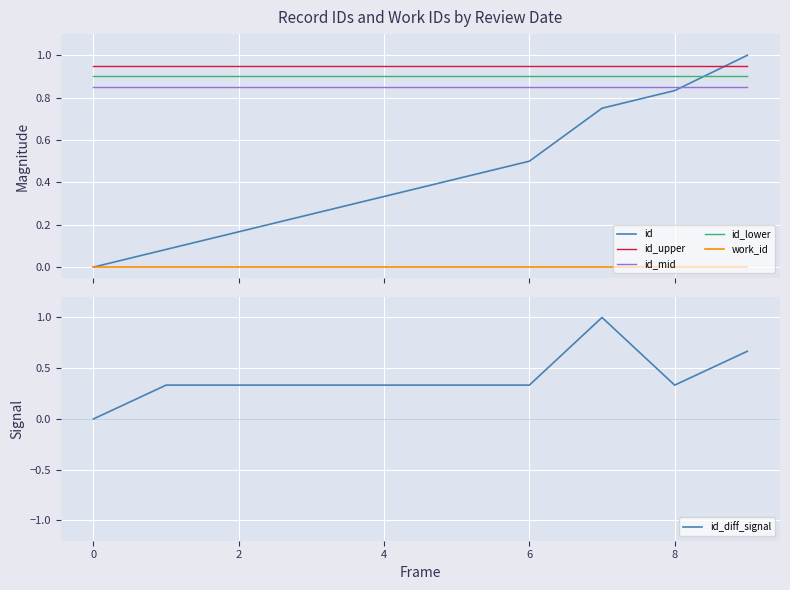

True or false: work_id and id intersect in this chart.

False